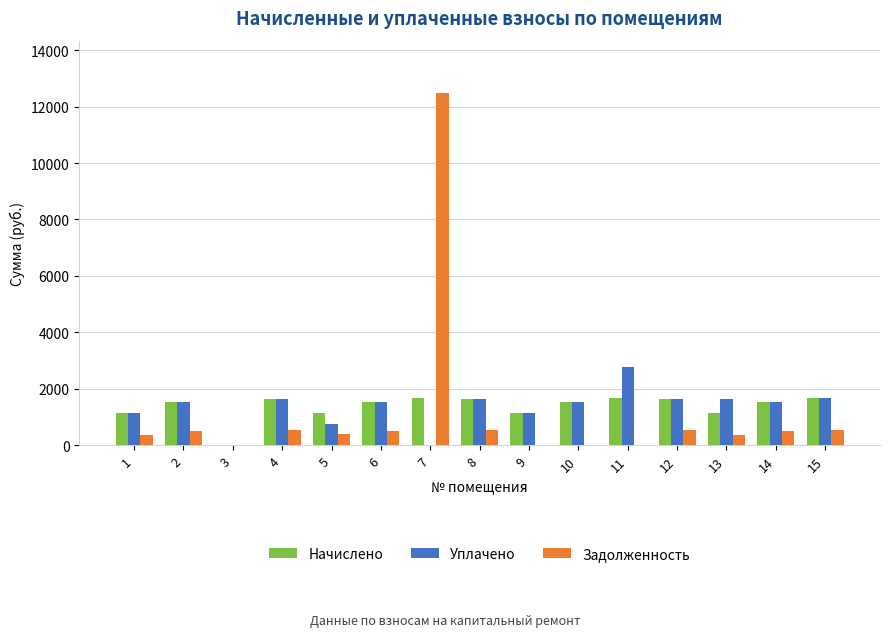

How many data points does each series have?

15